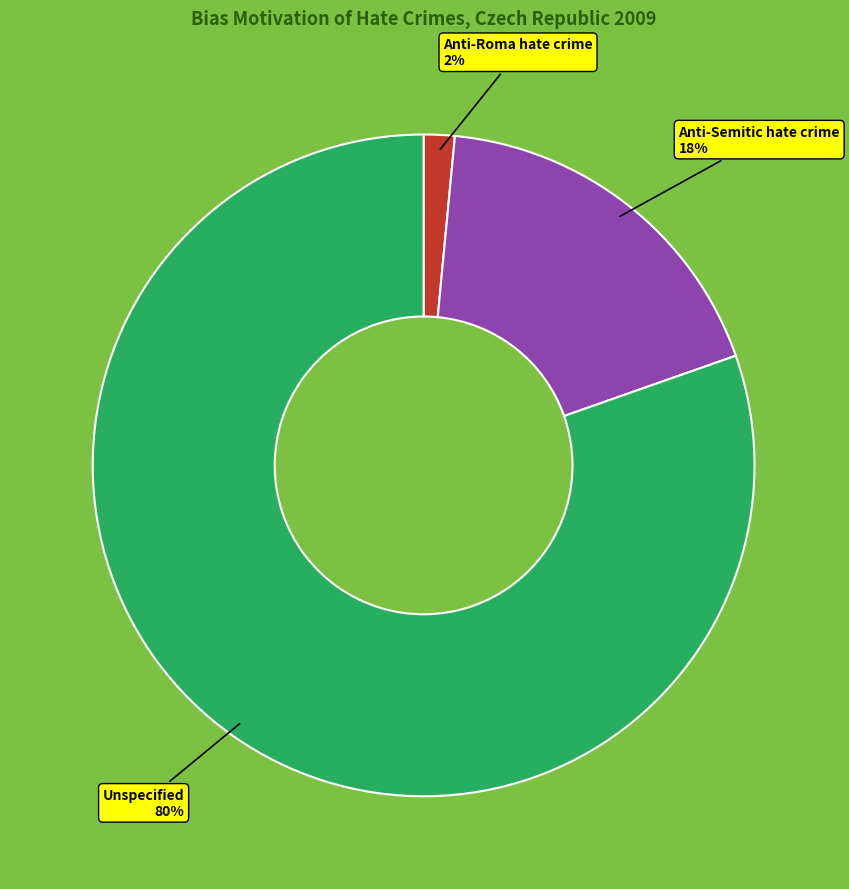

To the nearest percent, what is the average slice percentage?

33%